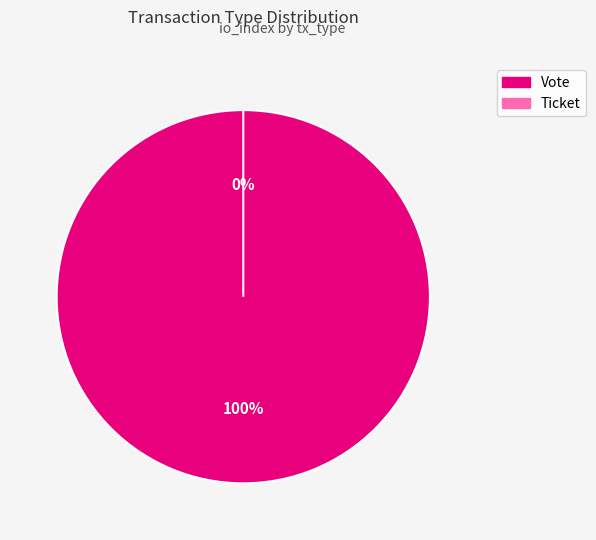

True or false: Ticket accounts for 0% of the total.

True